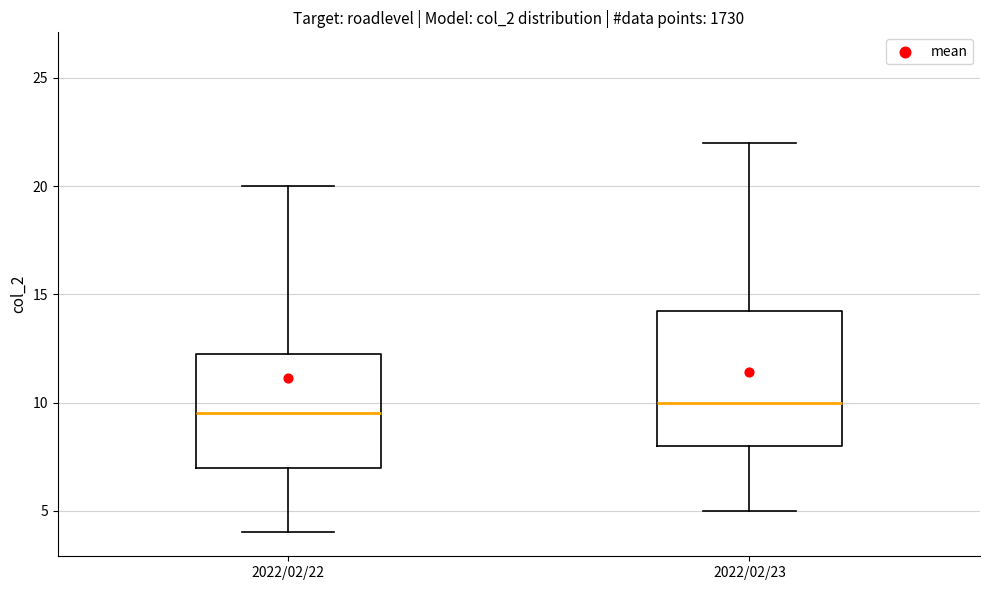

Where does the upper whisker of the box for 2022/02/23 end on the y-axis? The values are not printed on the chart, so give them approximately, as read against the axis.

22.0